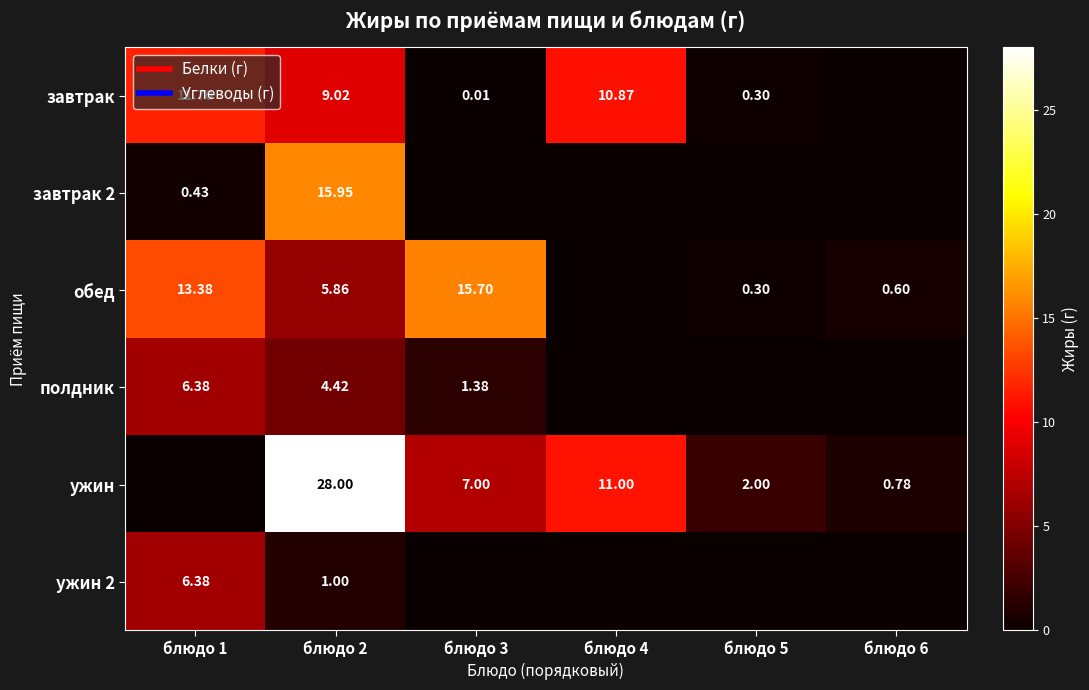

Read the завтрак 2 value at блюдо 2.

15.9